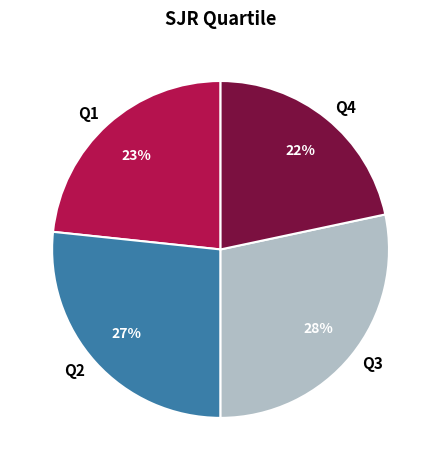

Does Q3 represent more than half of the total?

No